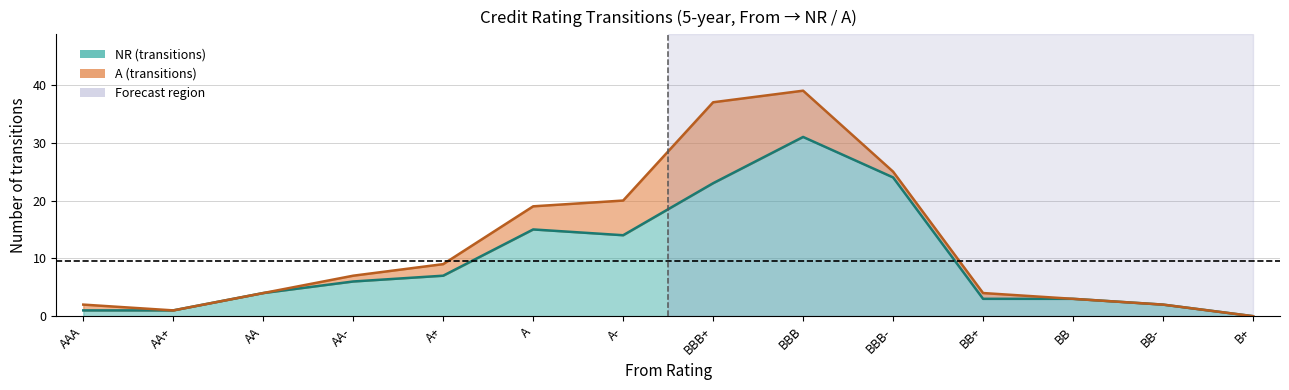

What is the ratio of the value at A- to the value at BBB?

0.5